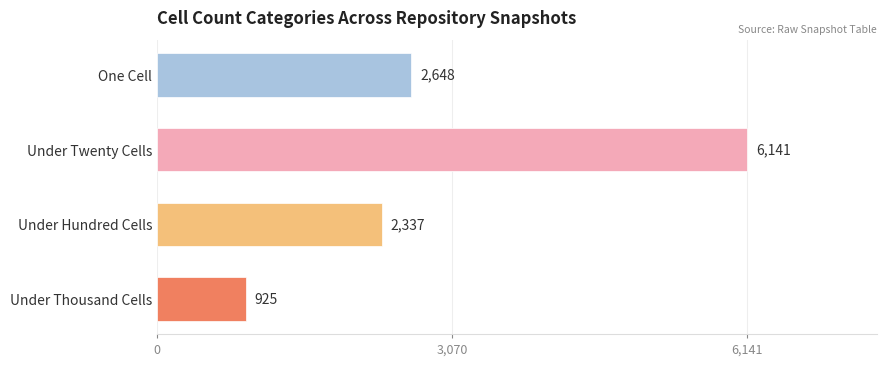

True or false: the data shows 8787 at Under Twenty Cells.

False